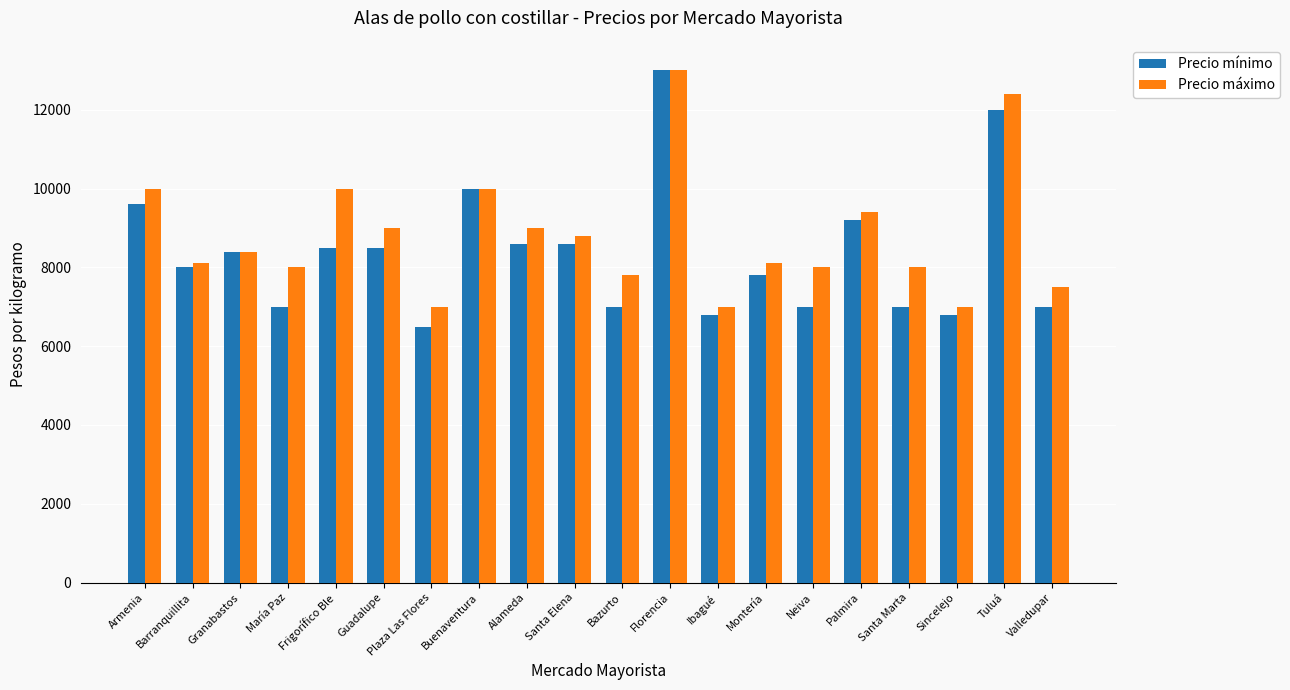

What is the difference between the second highest and minimum values in the Precio máximo series?

5400